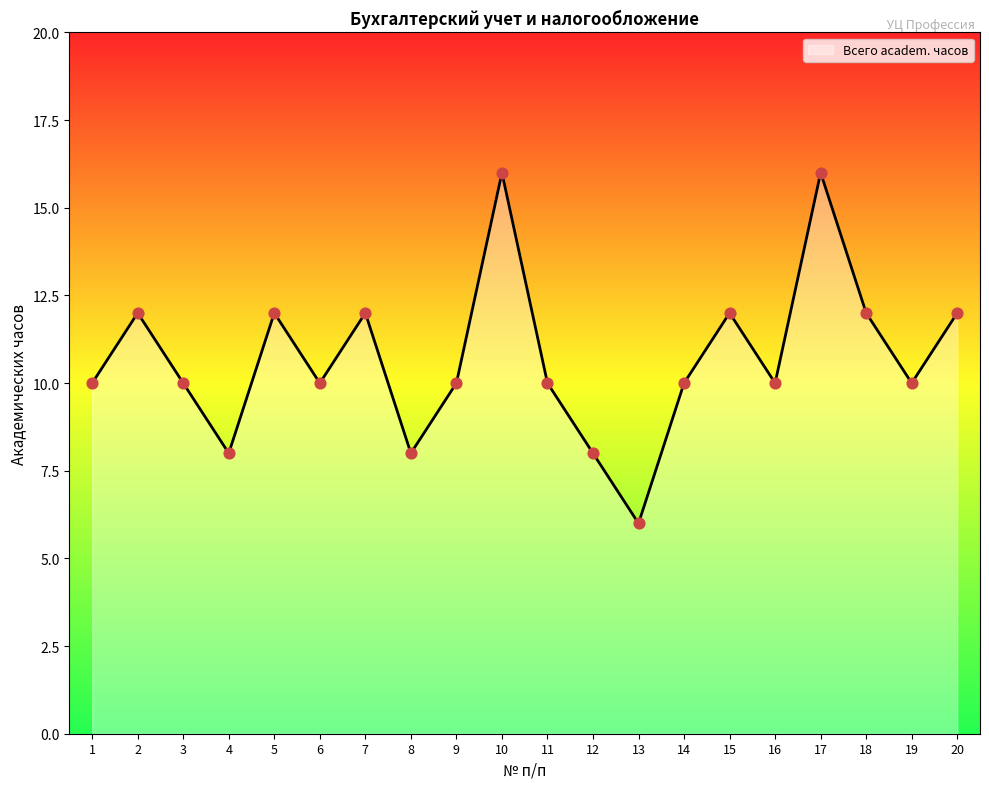

What is the ratio of the value at 16 to the value at 2?

0.8